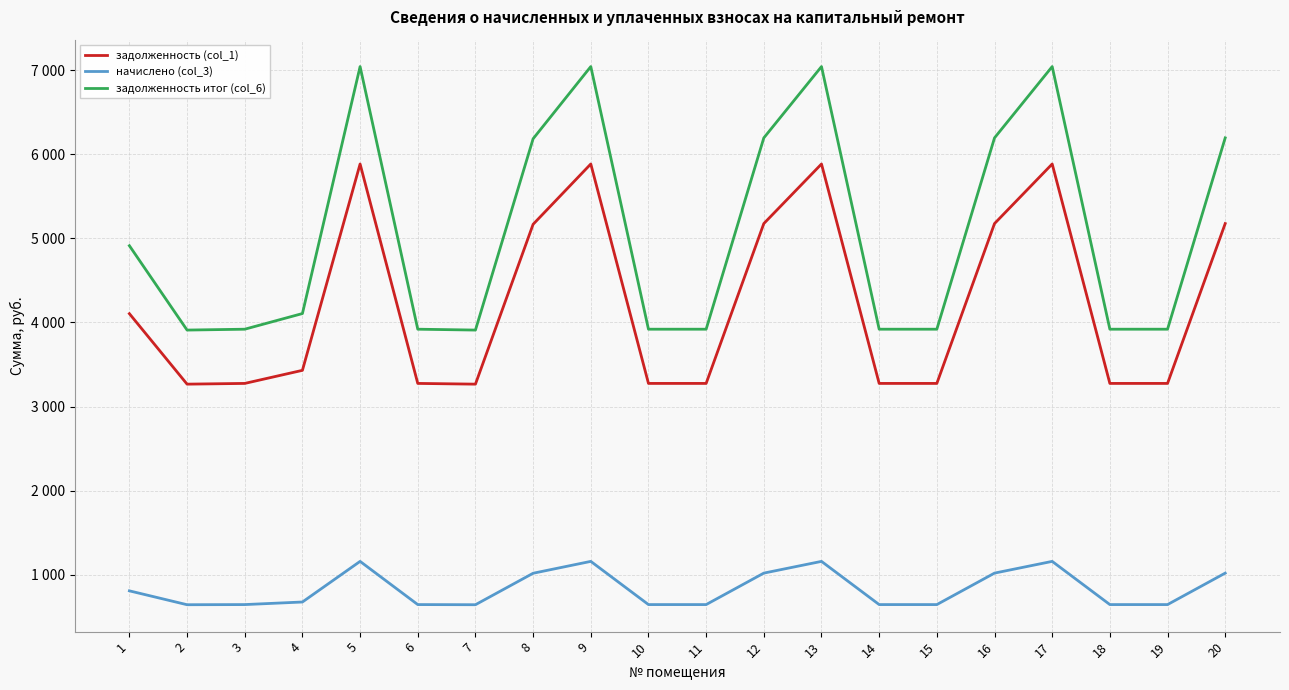

At which label does задолженность (col_1) reach its peak?

5